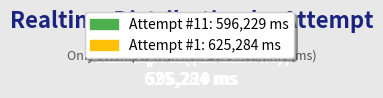

To the nearest percent, what is the average slice percentage?

50%